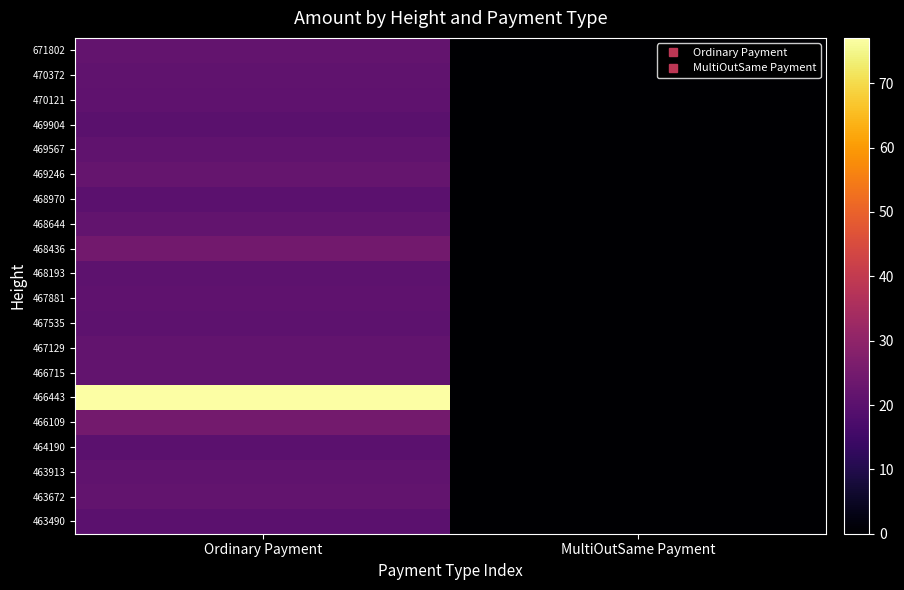

List the series in order of their peak value, lowest first.

469904, 464190, 468970, 463490, 468193, 467535, 470121, 467881, 470372, 463913, 469567, 467129, 463672, 468644, 466715, 671802, 469246, 468436, 466109, 466443